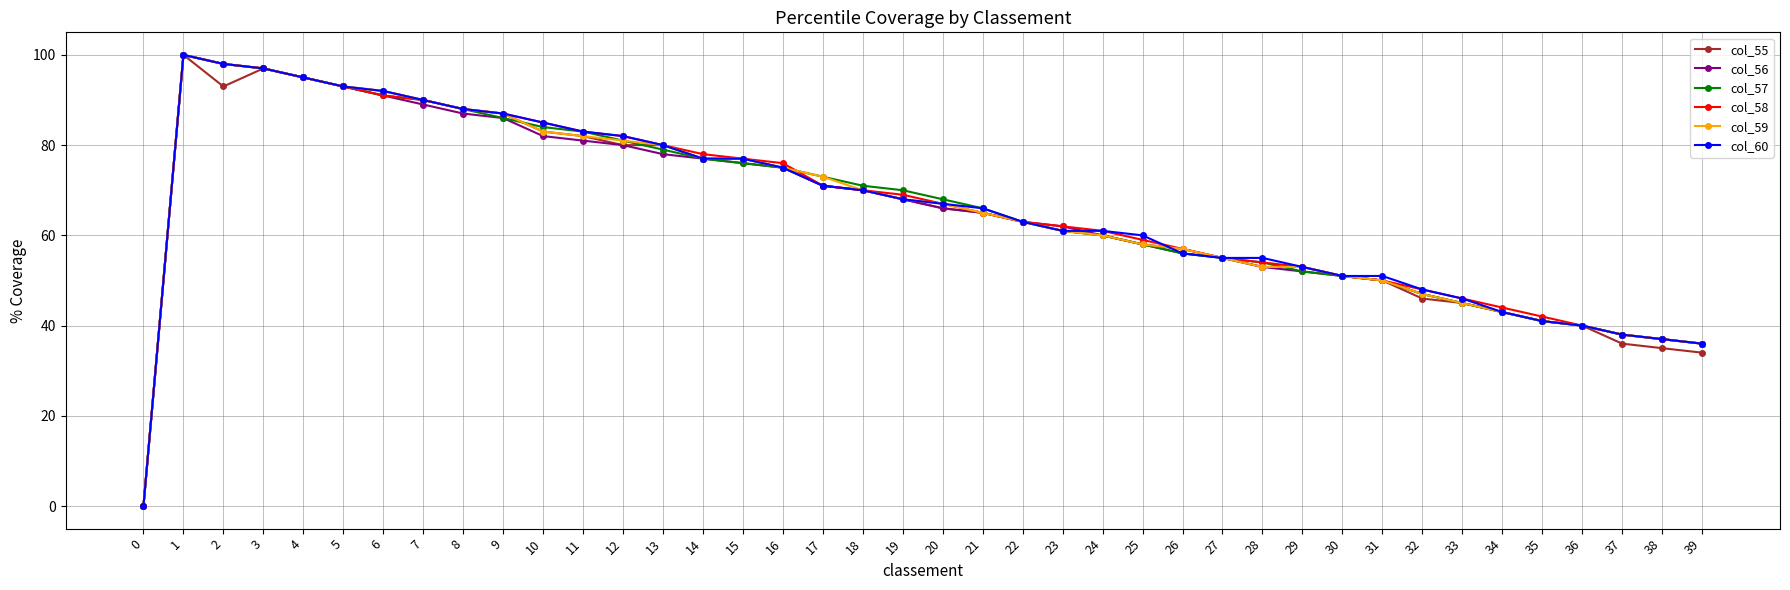

At which category is the sum across all series the highest?

1